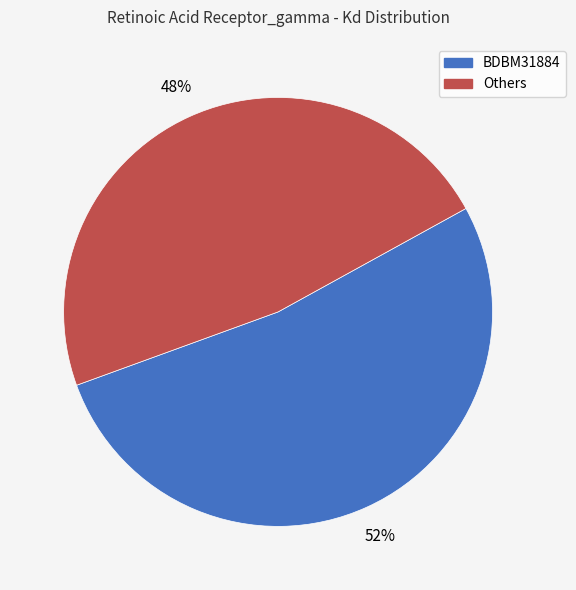

Does any single category account for the majority?

Yes